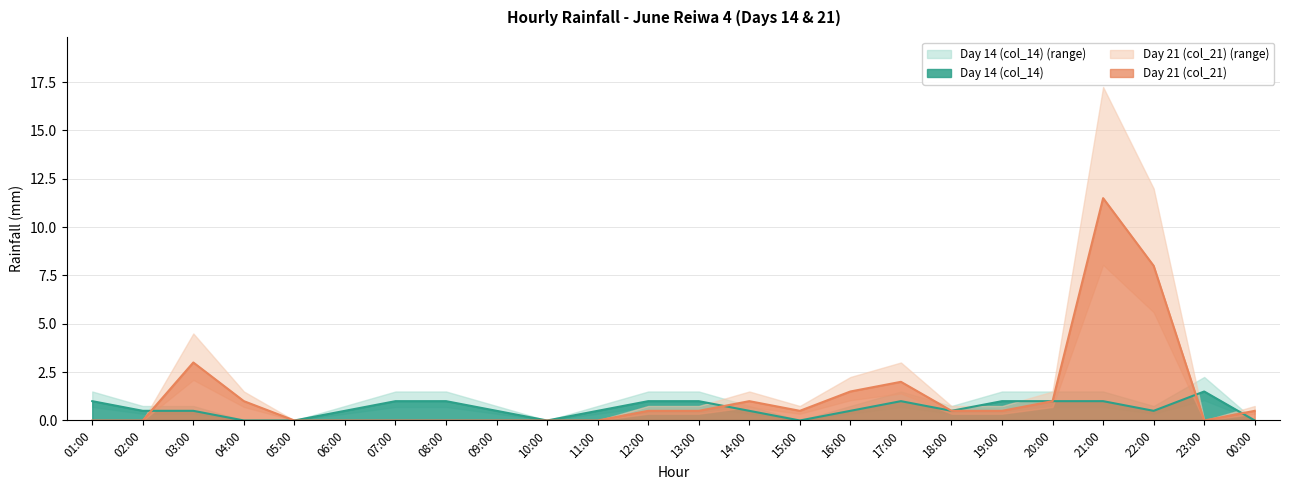

Rank the series by their maximum value, from lowest to highest.

Day 14 (col_14), Day 21 (col_21)